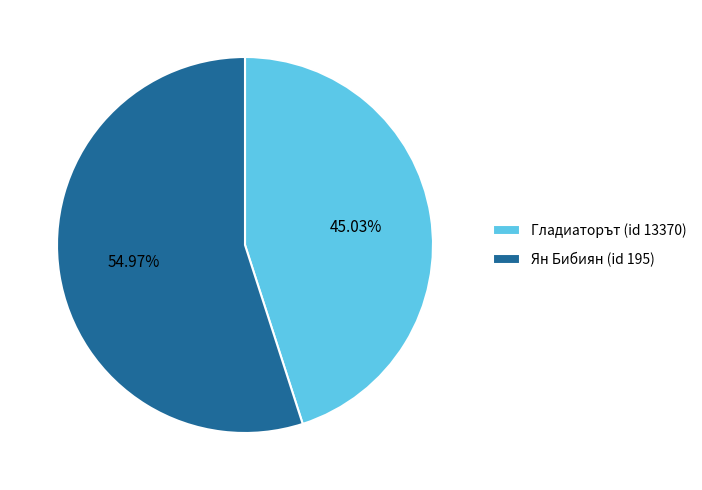

The Ян Бибиян (id 195) slice represents 42% of the pie. True or false?

False